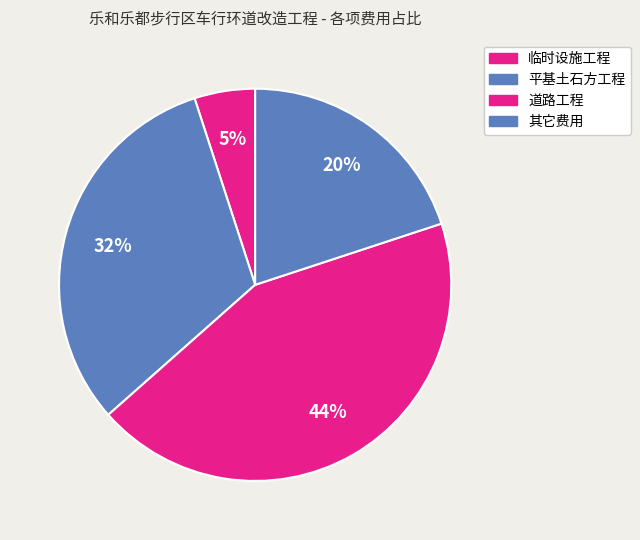

Combined, do 临时设施工程 and 其它费用 account for over 50%?

No